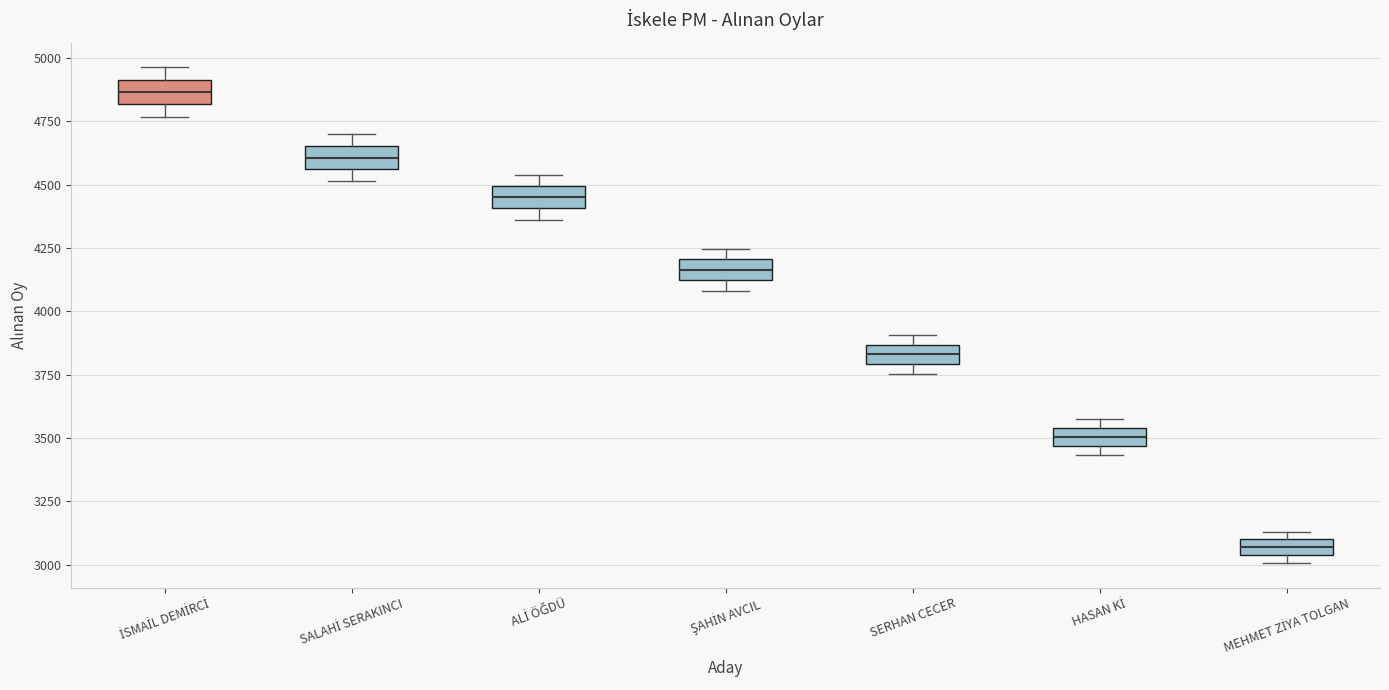

Which box's median line is the highest?

İSMAİL DEMİRCİ